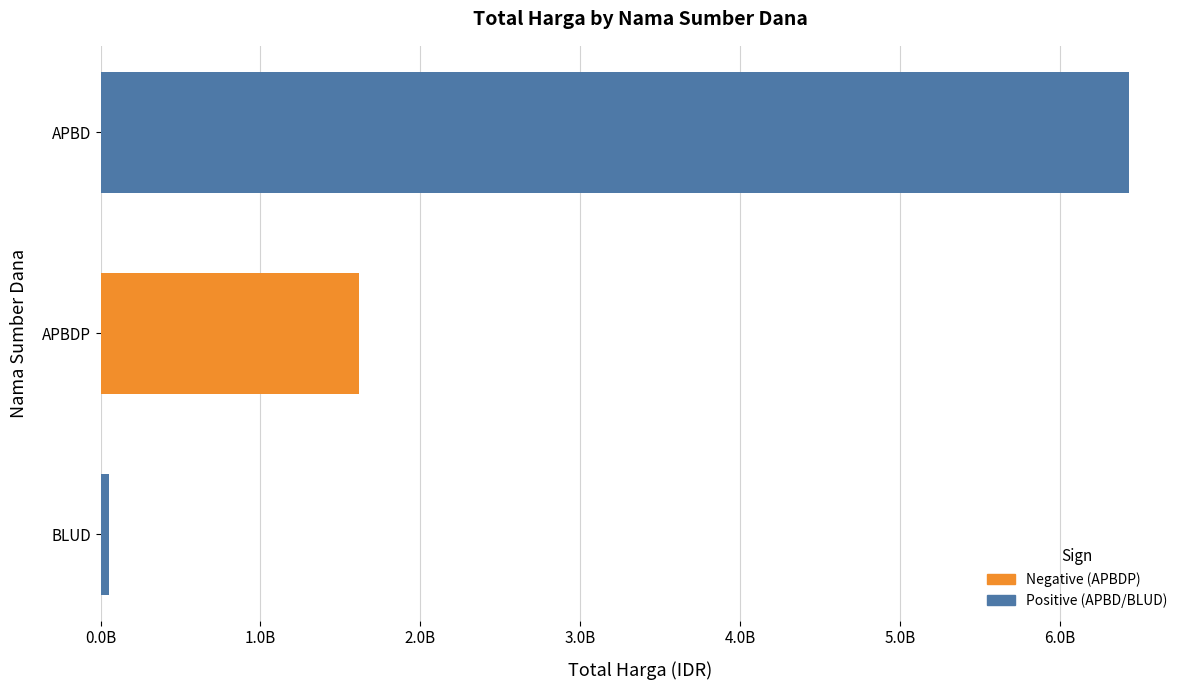

Which category has the lowest value across all series?

BLUD